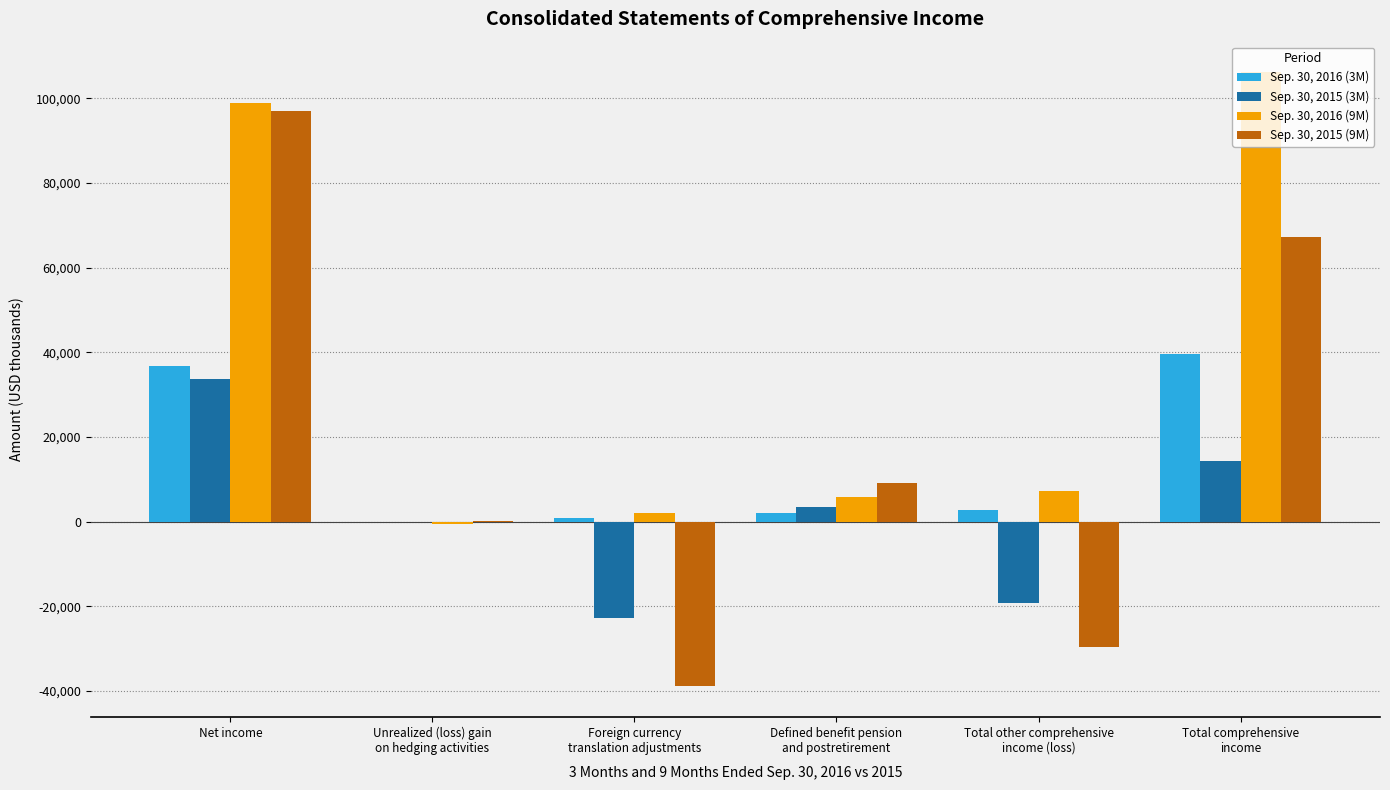

Reading left to right, list all the values displayed in this chart.

Sep. 30, 2016 (3M): Net income=36828	Unrealized (loss) gain
on hedging activities=-150	Foreign currency
translation adjustments=990	Defined benefit pension
and postretirement=2042	Total other comprehensive
income (loss)=2882	Total comprehensive
income=39710
Sep. 30, 2015 (3M): Net income=33671	Unrealized (loss) gain
on hedging activities=-174	Foreign currency
translation adjustments=-22722	Defined benefit pension
and postretirement=3592	Total other comprehensive
income (loss)=-19304	Total comprehensive
income=14367
Sep. 30, 2016 (9M): Net income=98888	Unrealized (loss) gain
on hedging activities=-580	Foreign currency
translation adjustments=2100	Defined benefit pension
and postretirement=5740	Total other comprehensive
income (loss)=7260	Total comprehensive
income=106148
Sep. 30, 2015 (9M): Net income=96974	Unrealized (loss) gain
on hedging activities=127	Foreign currency
translation adjustments=-38847	Defined benefit pension
and postretirement=9043	Total other comprehensive
income (loss)=-29677	Total comprehensive
income=67297